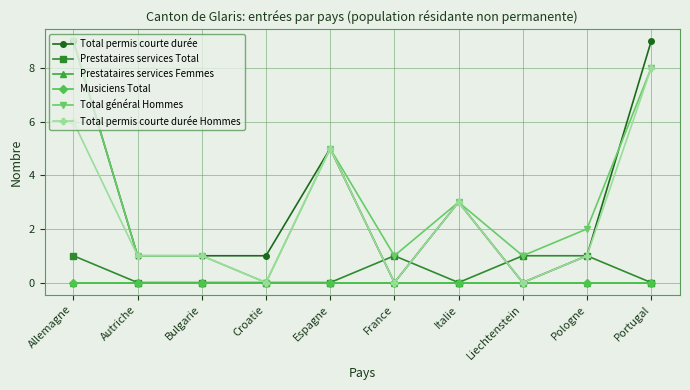

Is this an area chart (filled region under the line)?

No